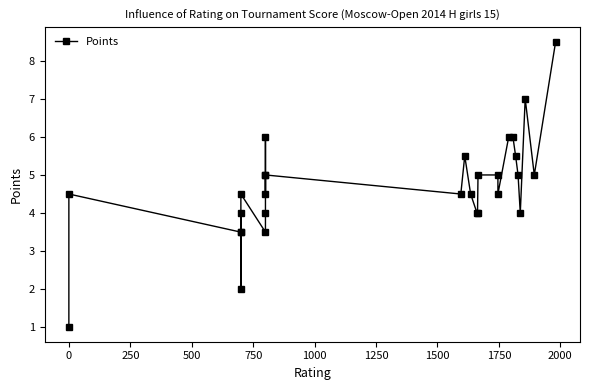

How many values are below 4?

5